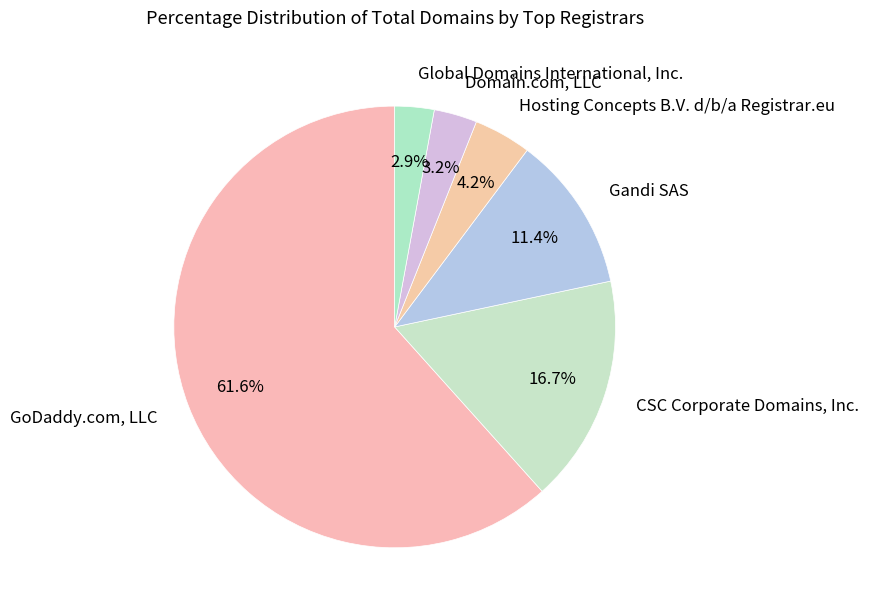

True or false: CSC Corporate Domains, Inc. accounts for 17% of the total.

True